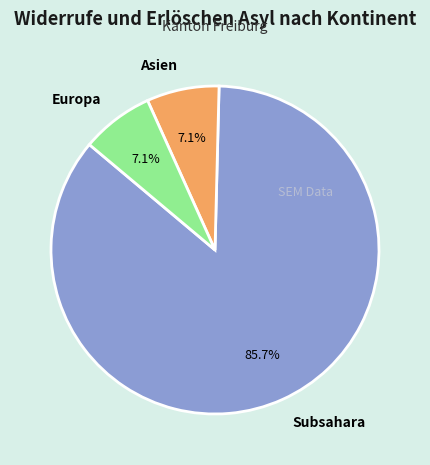

What is the largest slice in the pie chart?

Subsahara